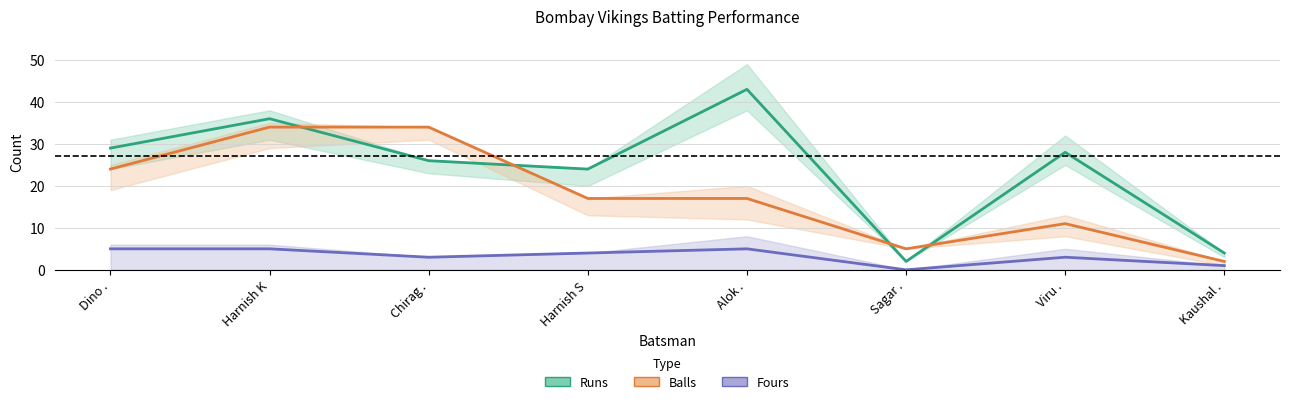

At which category is the sum across all series the highest?

Harnish K